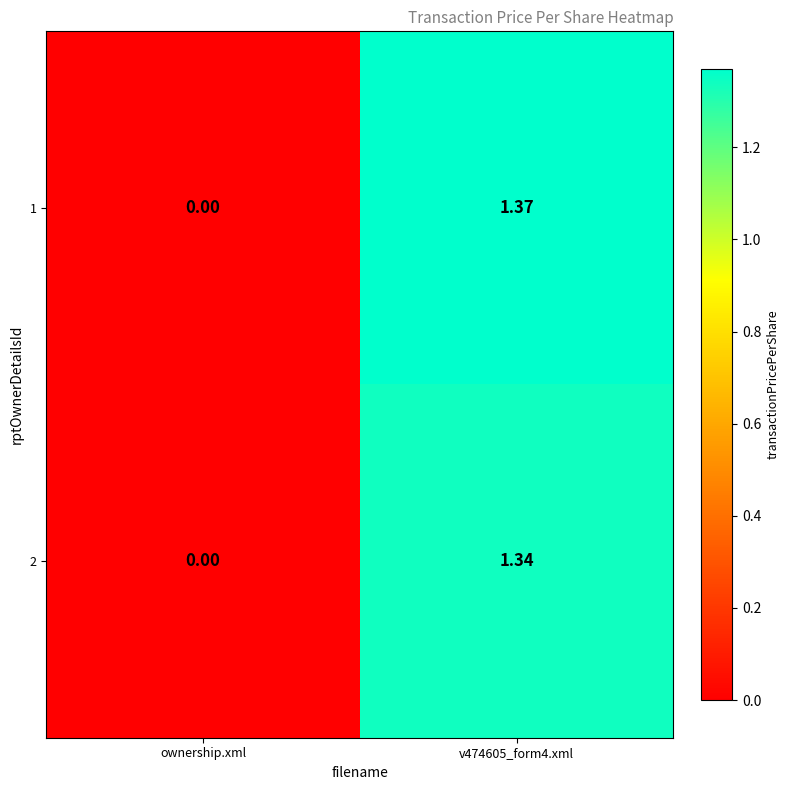

Is the value of 2 at v474605_form4.xml greater than the value of 1 at v474605_form4.xml?

No